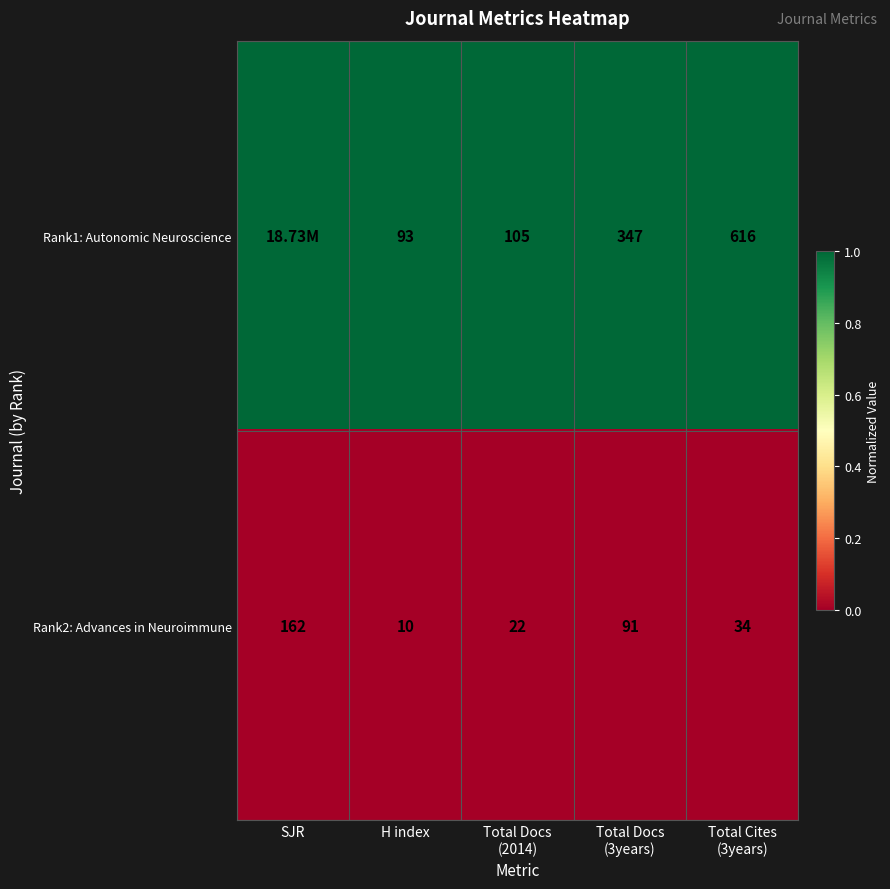

Where does the Rank2: Advances in Neuroimmune series first go above 34?

SJR